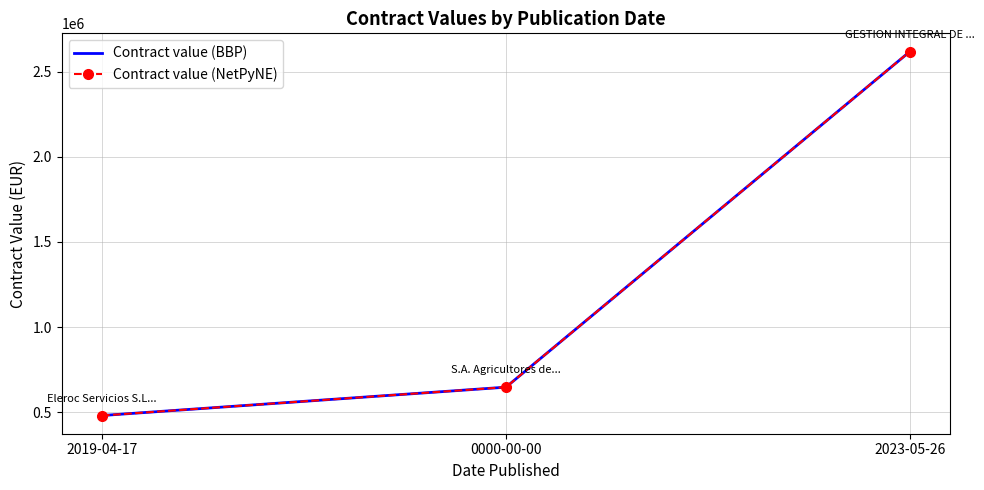

What is the minimum value for Contract value (NetPyNE)?

481547